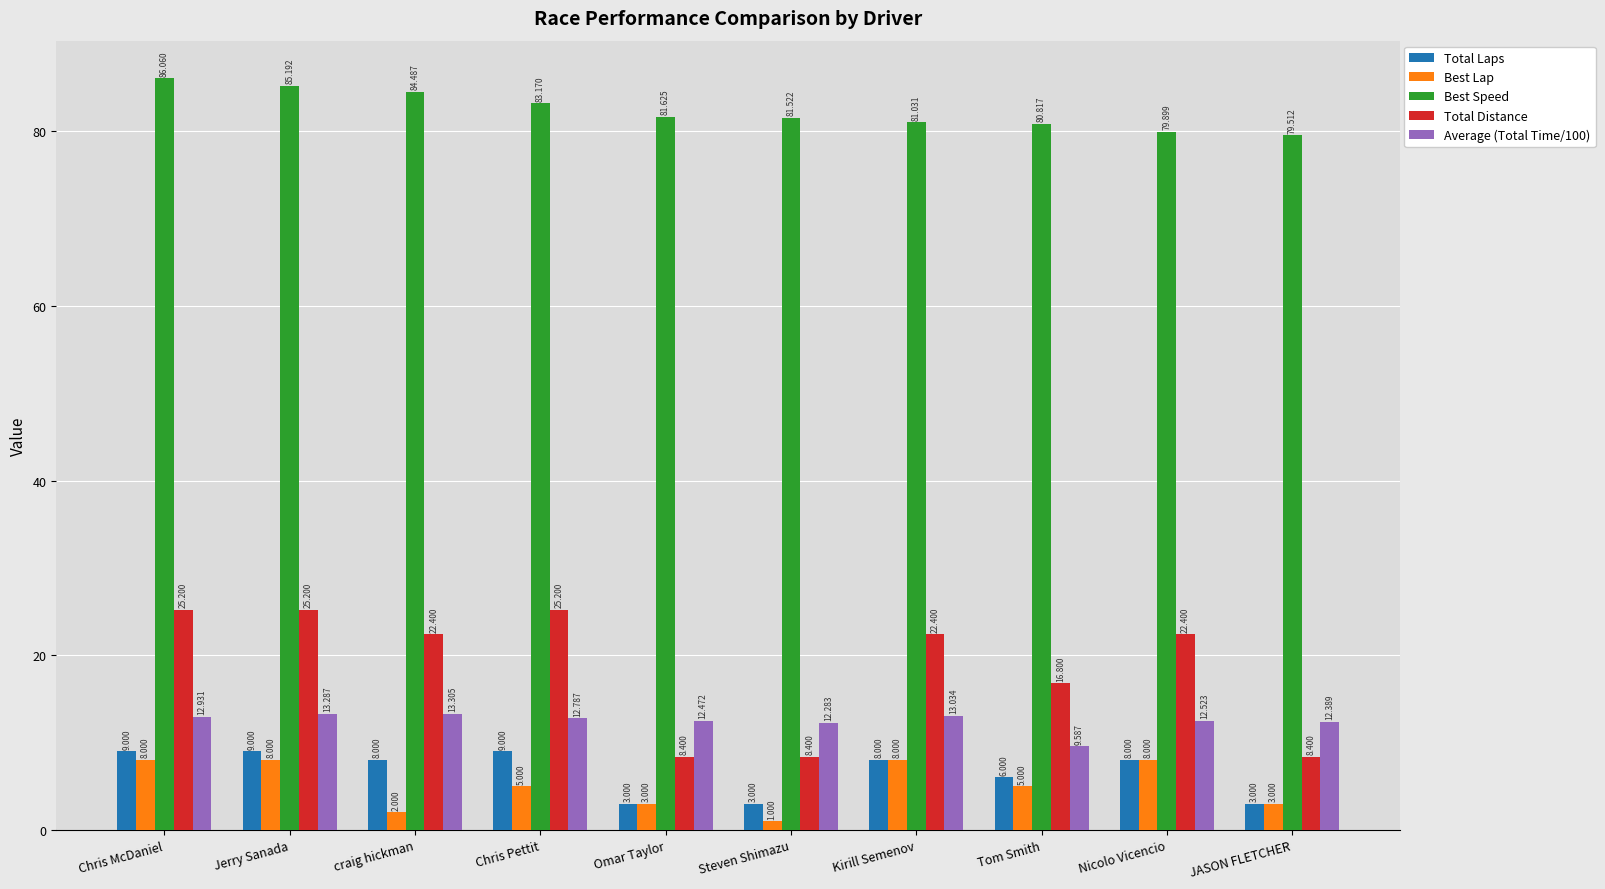

True or false: Average (Total Time/100) has a value of 3.0 at Omar Taylor.

False